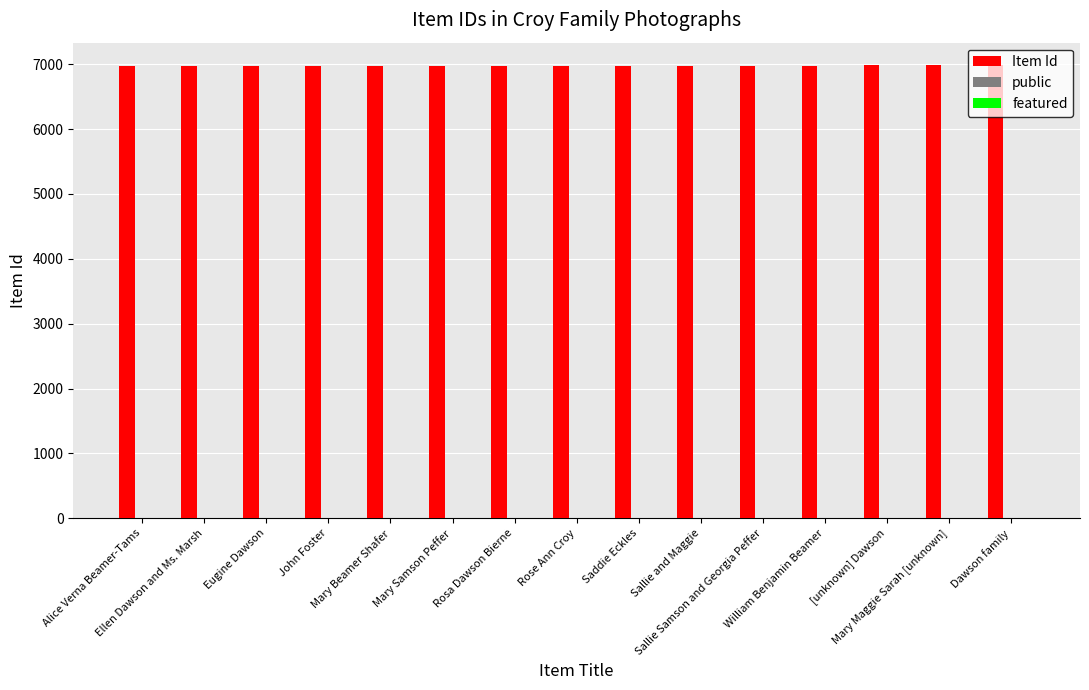

What is the maximum value shown in the chart?

6984